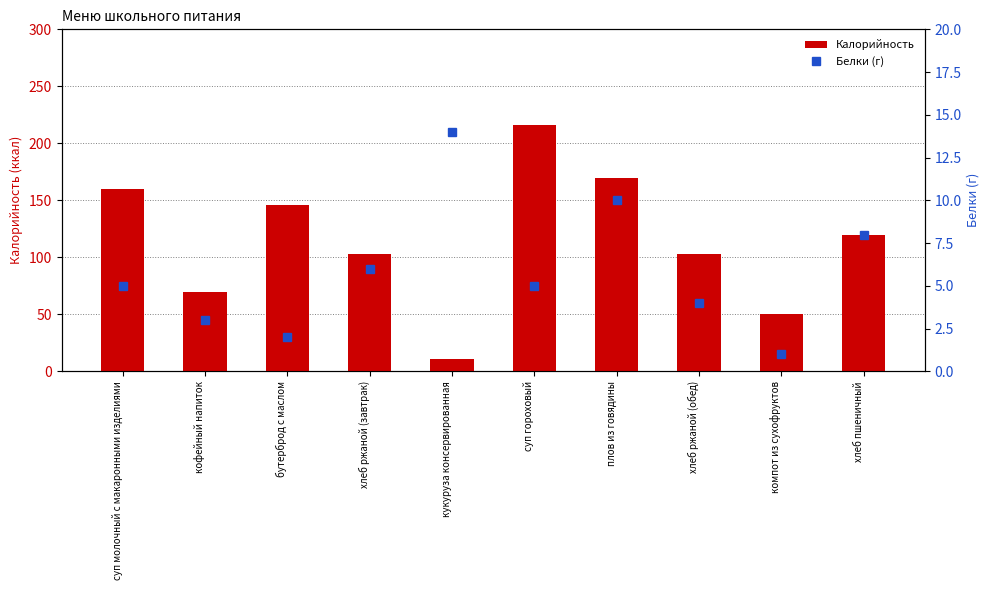

What is the difference between the Калорийность values at плов из говядины and кукуруза консервированная?

159